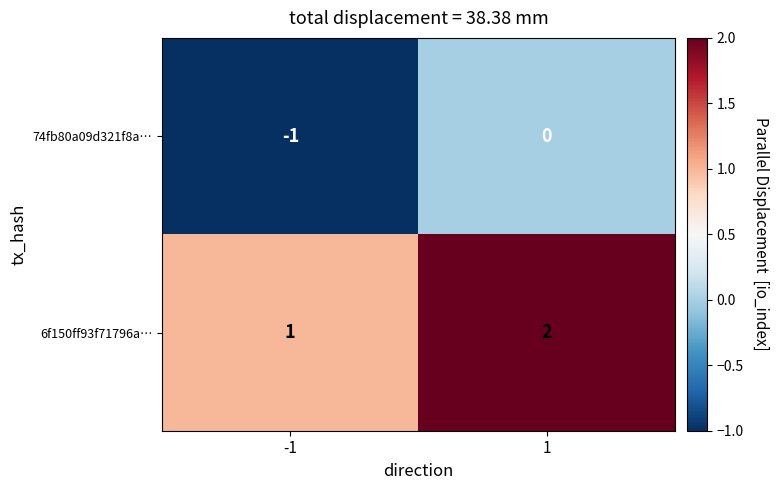

What is the difference between the highest and lowest values at -1?

2